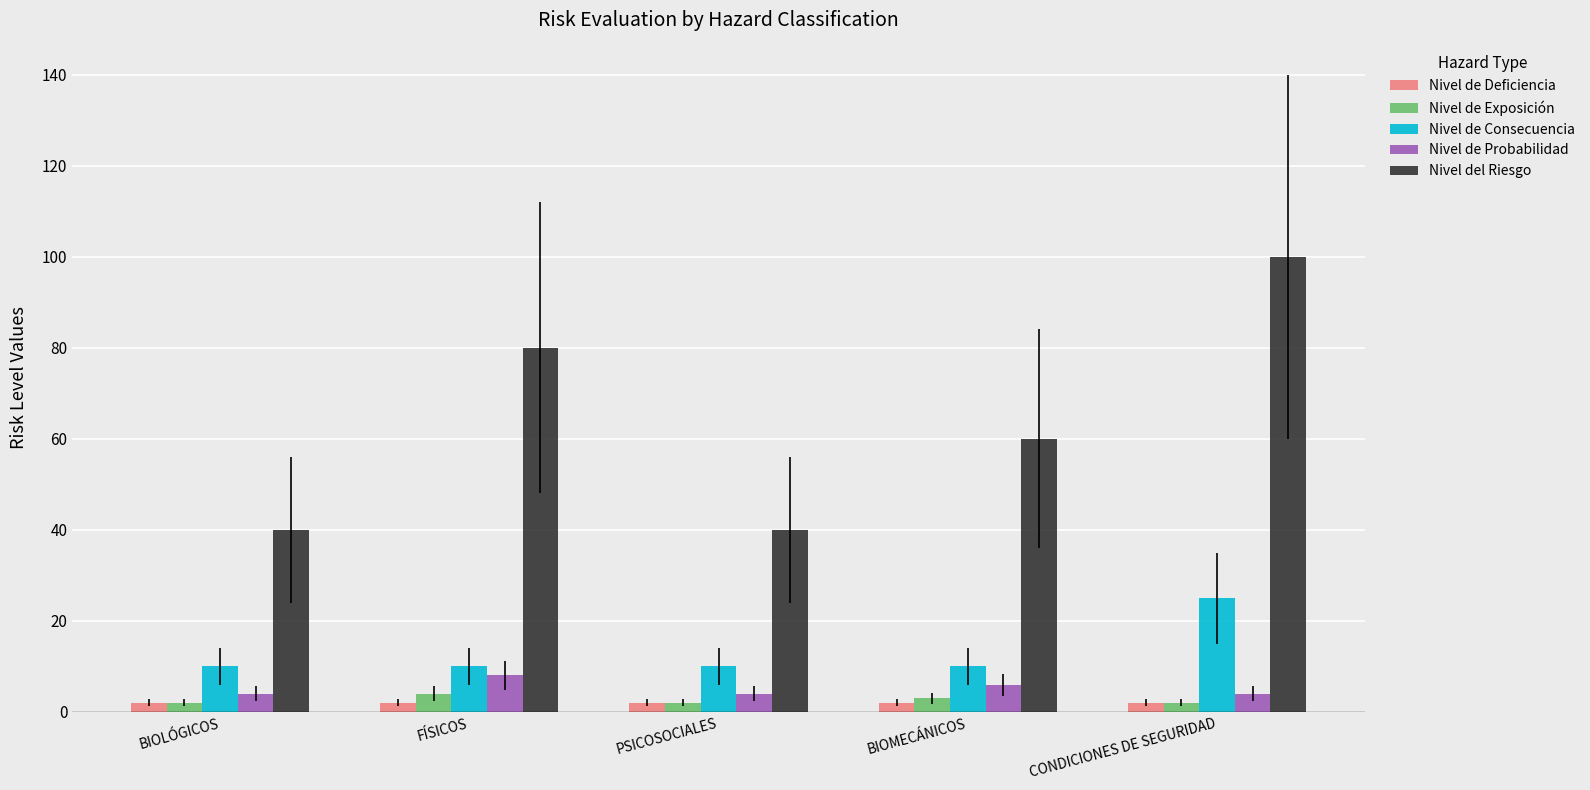

What position from the right is CONDICIONES DE SEGURIDAD?

1